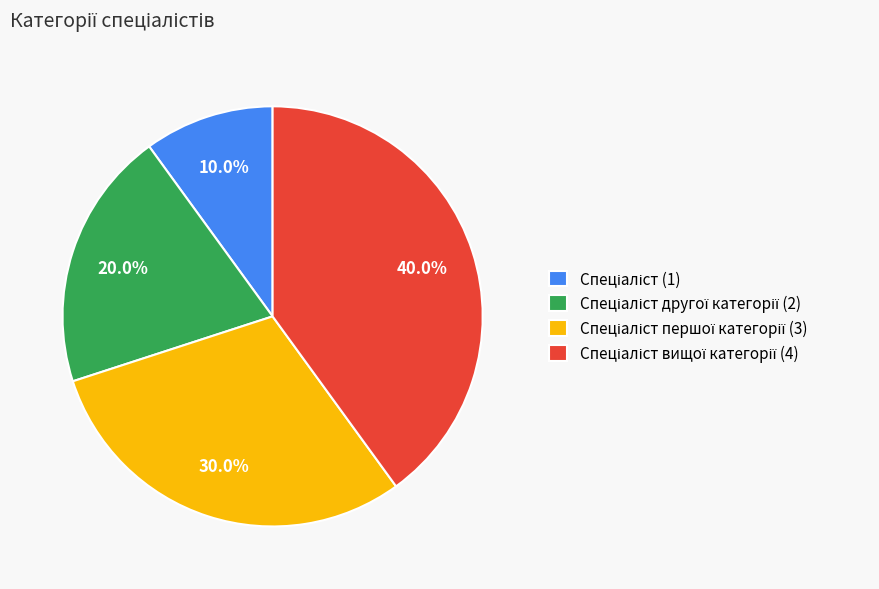

Does any single category account for the majority?

No